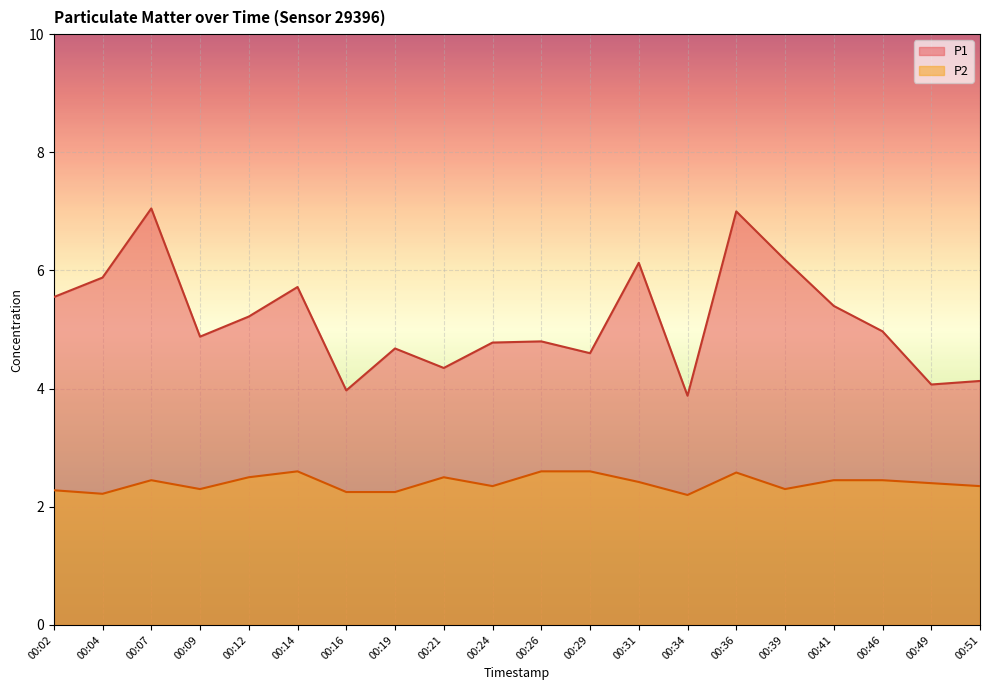

What is the approximate value of P2 at 00:36?

2.6